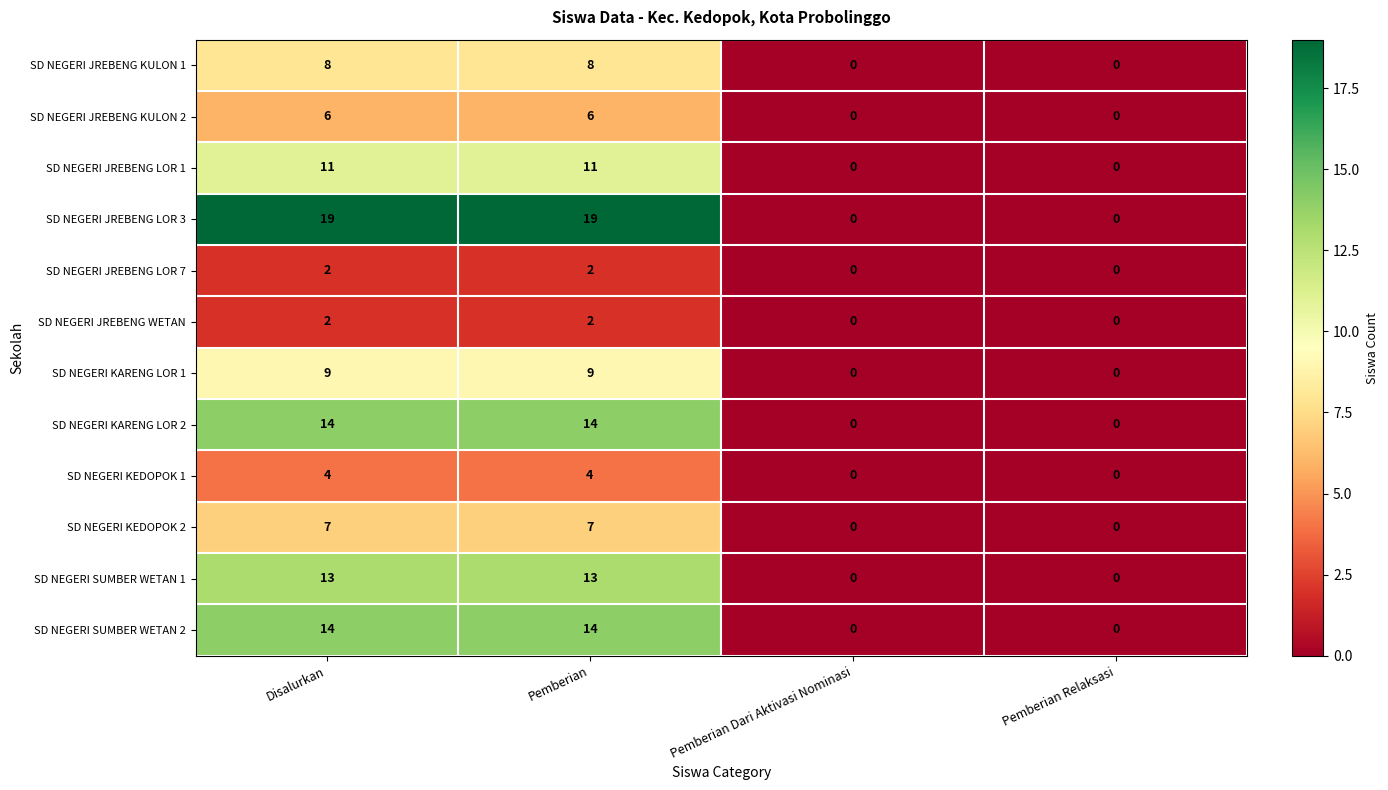

Is the value of SD NEGERI JREBENG LOR 7 at Pemberian greater than the value of SD NEGERI SUMBER WETAN 1 at Pemberian Relaksasi?

Yes